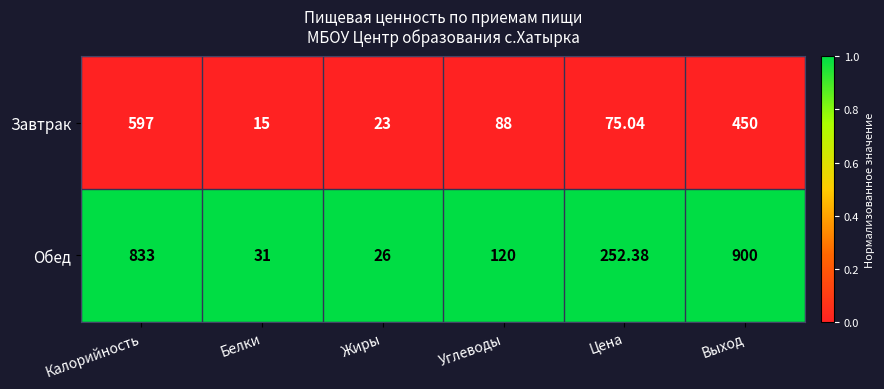

Rank the series at Выход from highest to lowest value.

Обед, Завтрак